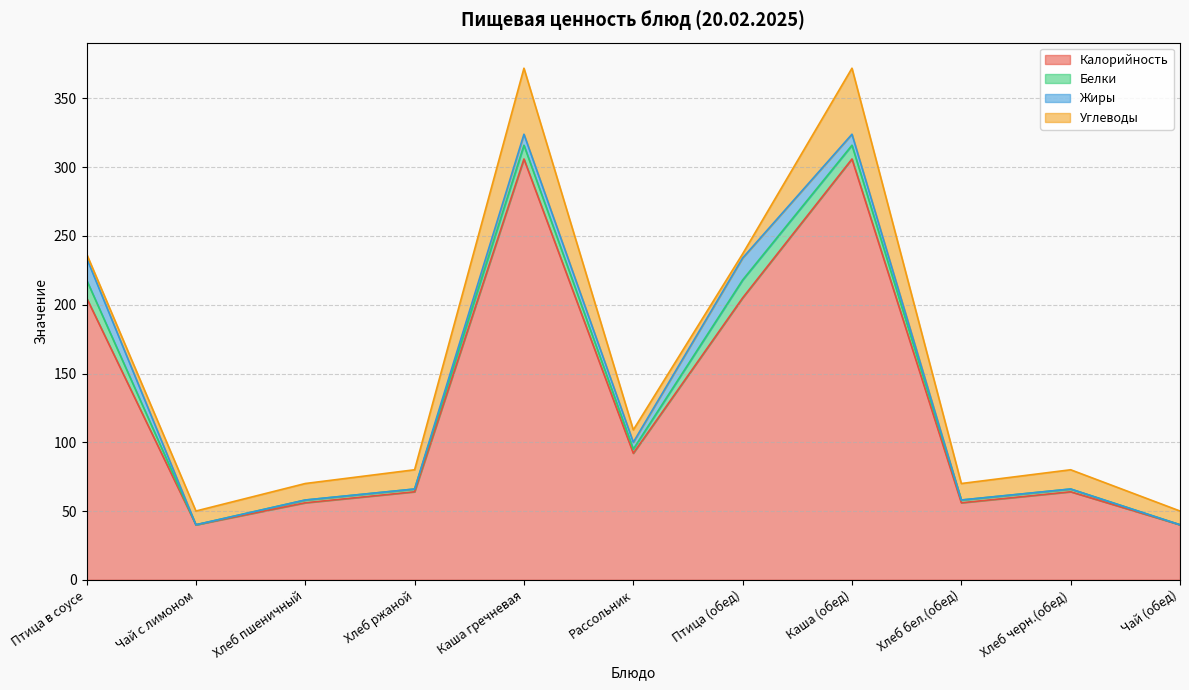

How many series are shown in this chart?

4